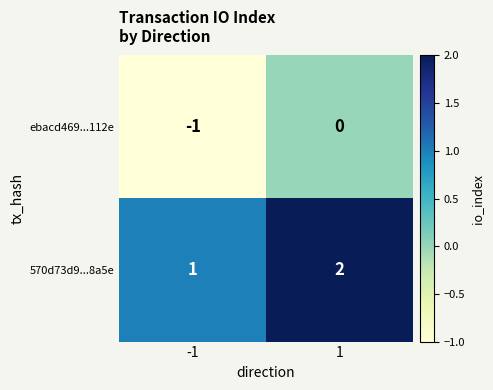

What is the sum of all 570d73d9...8a5e values?

3